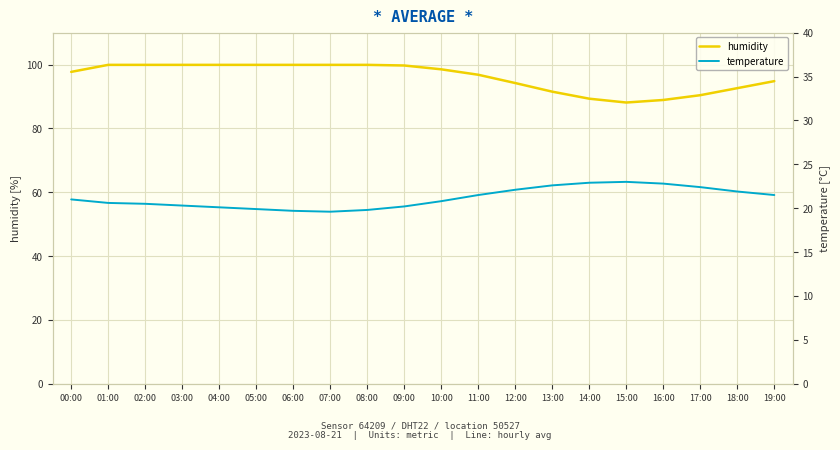

What is the average value of the humidity series?

96.1